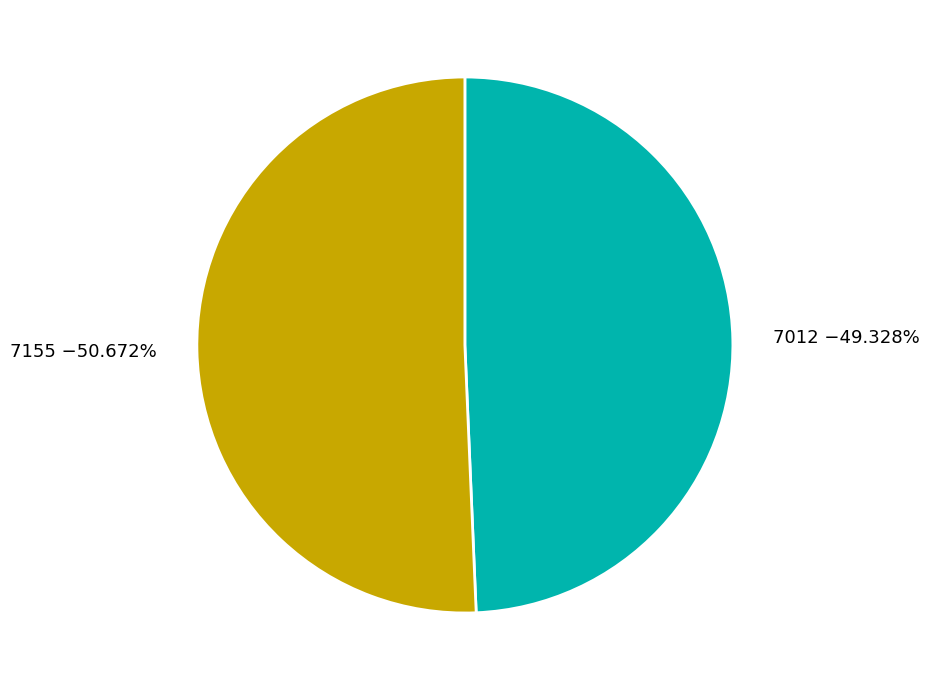

Between 7155 and 7012, which is larger?

7155